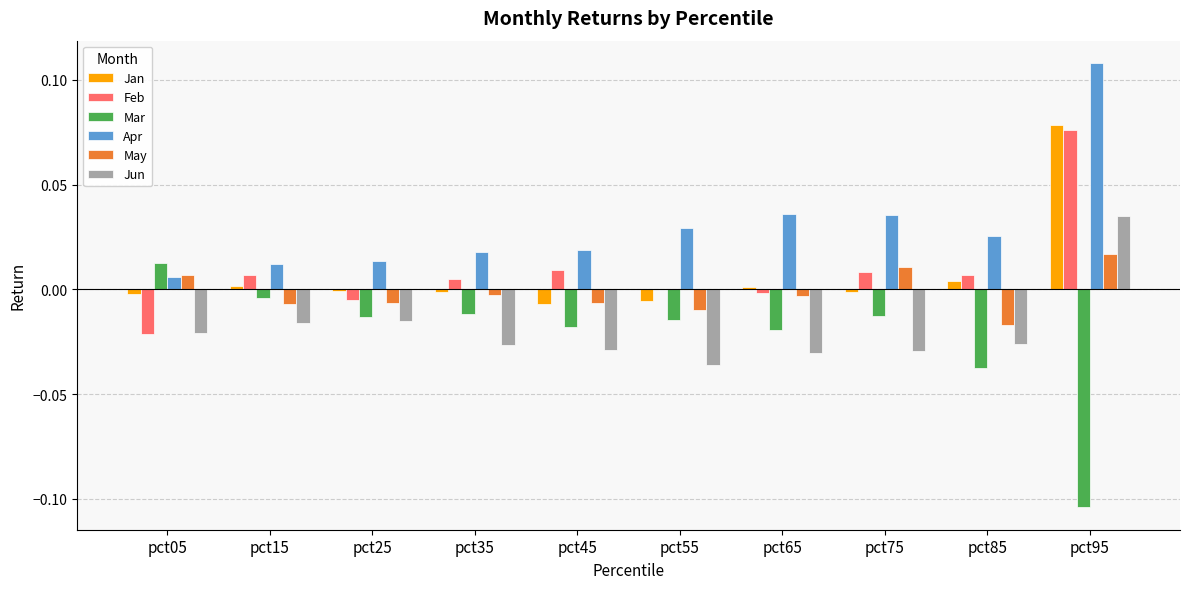

The Jun series shows -0.0 at pct15. True or false?

True